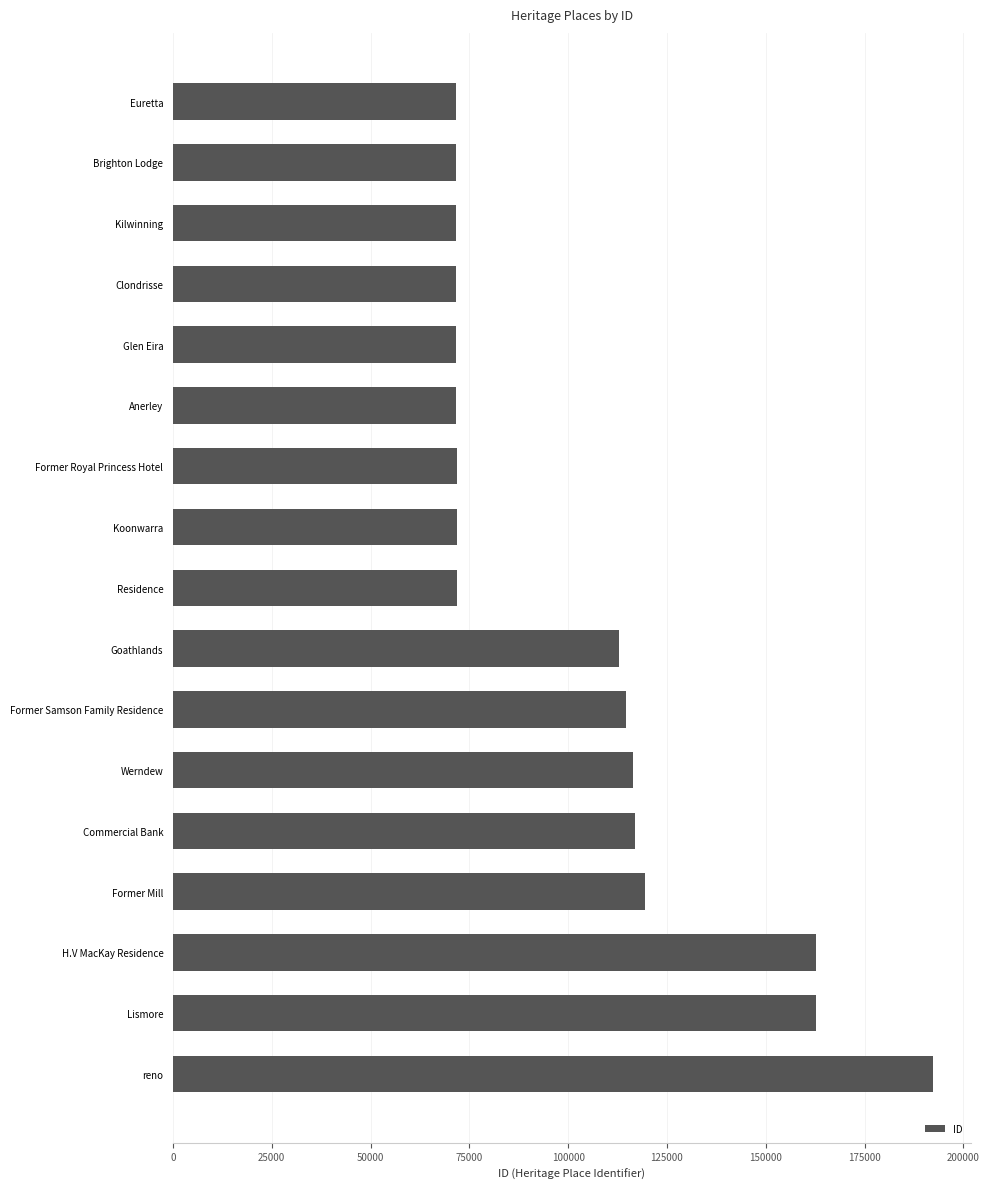

What is the approximate value at Lismore?

162814